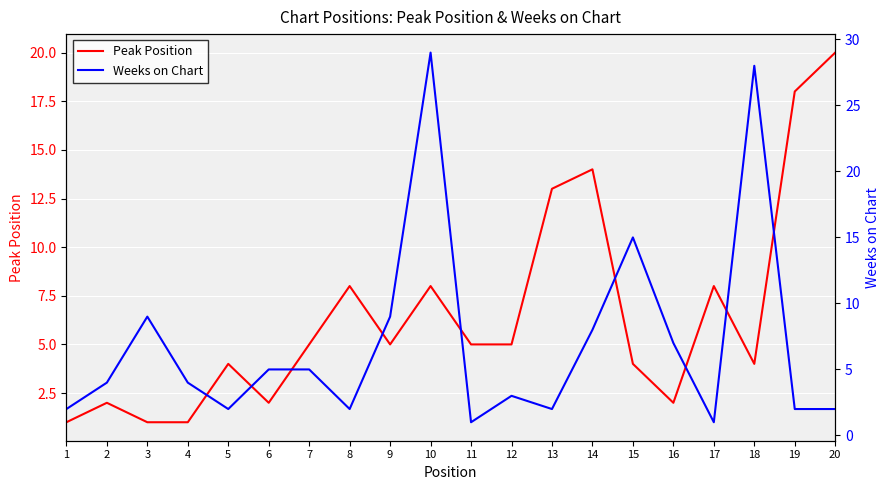

Where is the first local maximum for Peak Position?

2